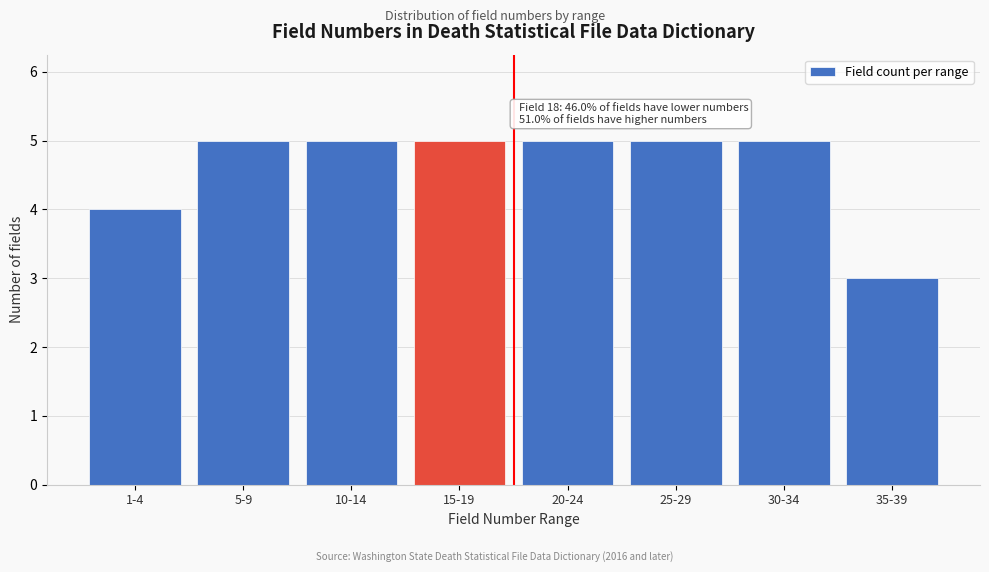

Reading right to left, transcribe all the data shown in this chart.

35-39=3	30-34=5	25-29=5	20-24=5	15-19=5	10-14=5	5-9=5	1-4=4